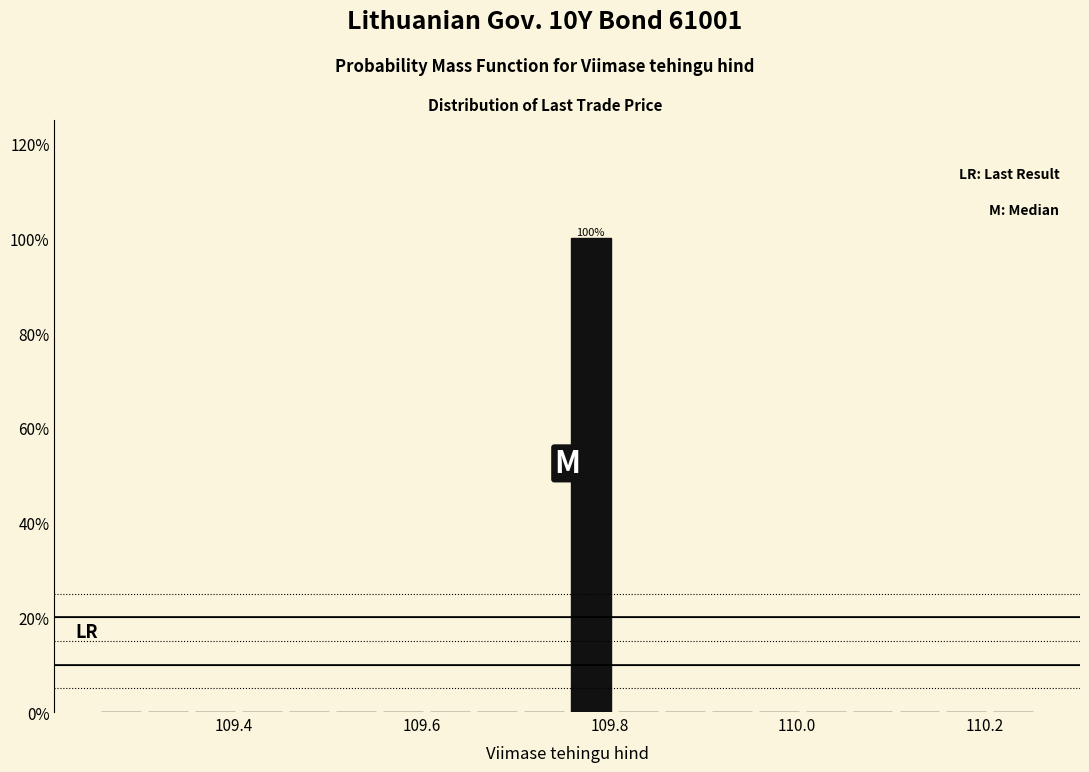

Around what value on the x-axis is the tallest bar? Give the approximate position of its centre, as read against the axis.

109.78